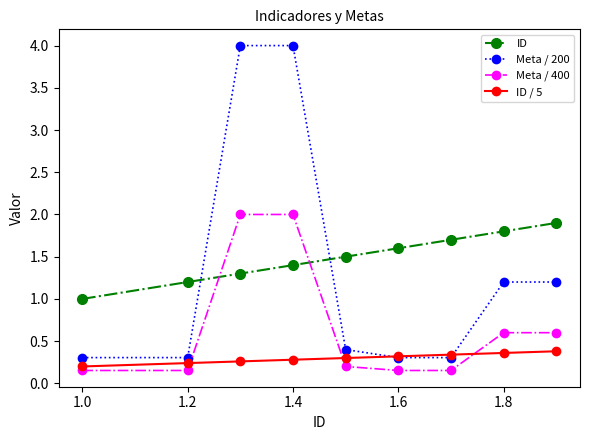

How many data points does each series have?

9